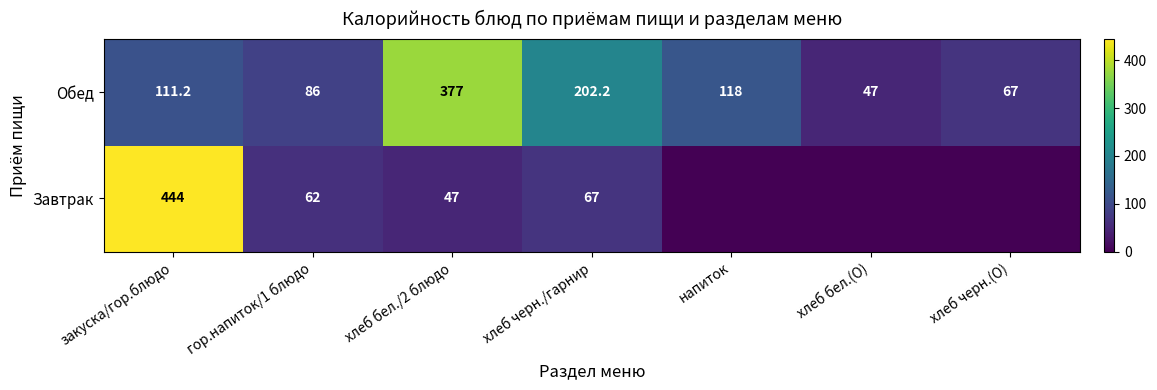

Rank the series at хлеб бел./2 блюдо from highest to lowest value.

Обед, Завтрак